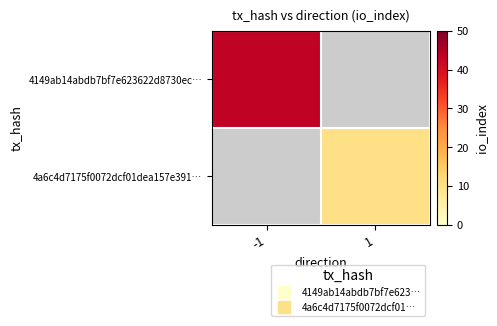

Rank the series at 1 from lowest to highest value.

4149ab14abdb7bf7e623622d8730ec…, 4a6c4d7175f0072dcf01dea157e391…